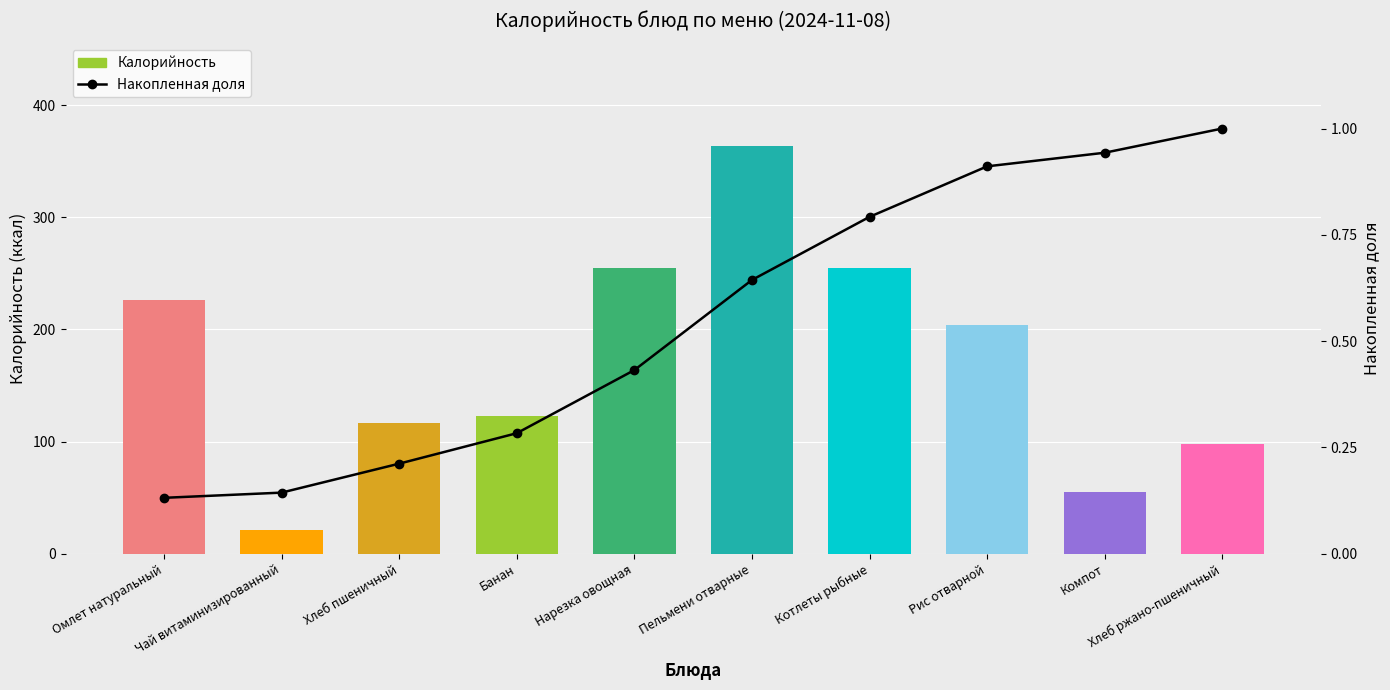

Reading left to right, list all the values displayed in this chart.

Калорийность: 226.0	21.0	117.0	123.0	255.0	364.0	255.0	204.0	55.0	97.8
Накопленная доля: 0.1	0.1	0.2	0.3	0.4	0.6	0.8	0.9	0.9	1.0